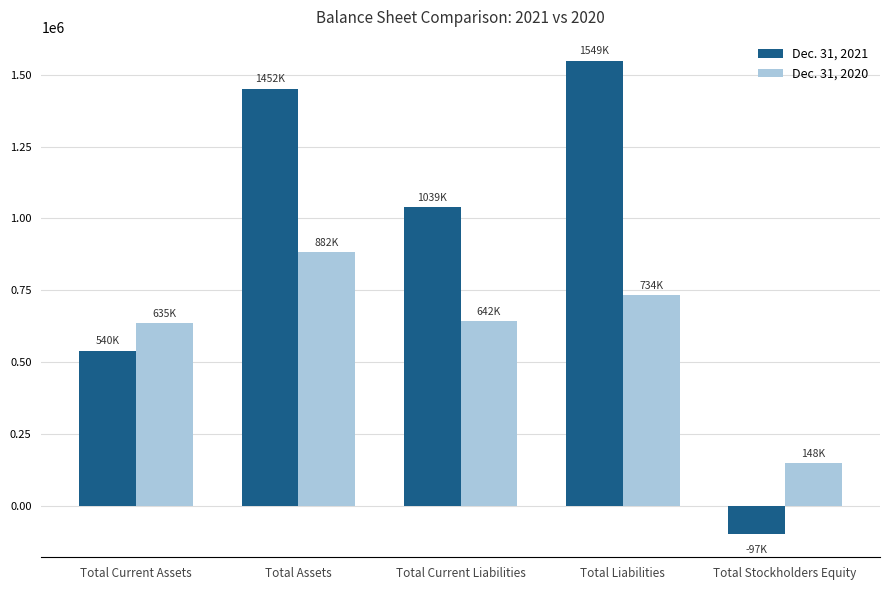

Which series changed the most between Total Assets and Total Stockholders Equity?

Dec. 31, 2021